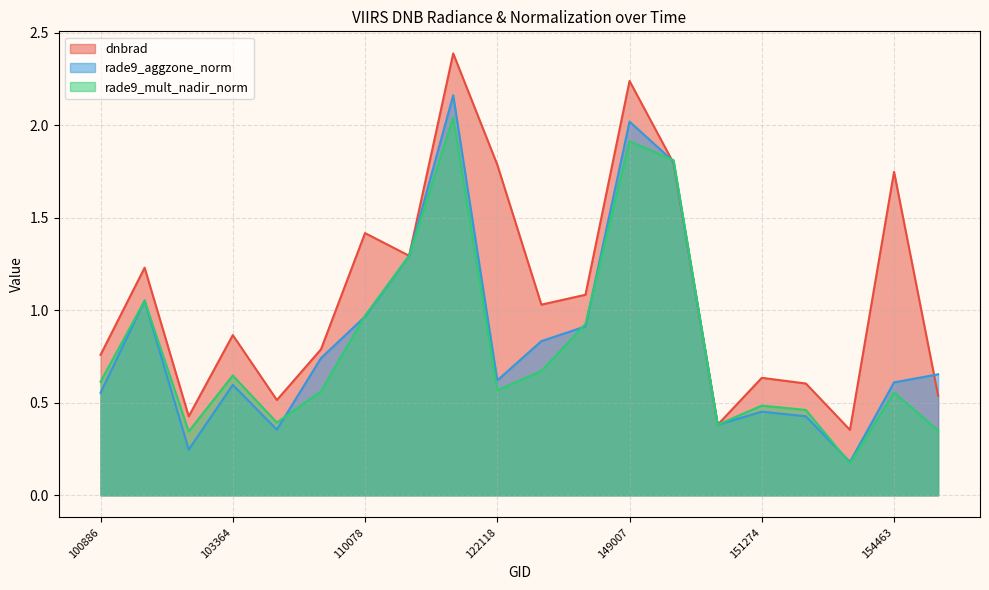

What is the highest value of the rade9_aggzone_norm series?

2.2